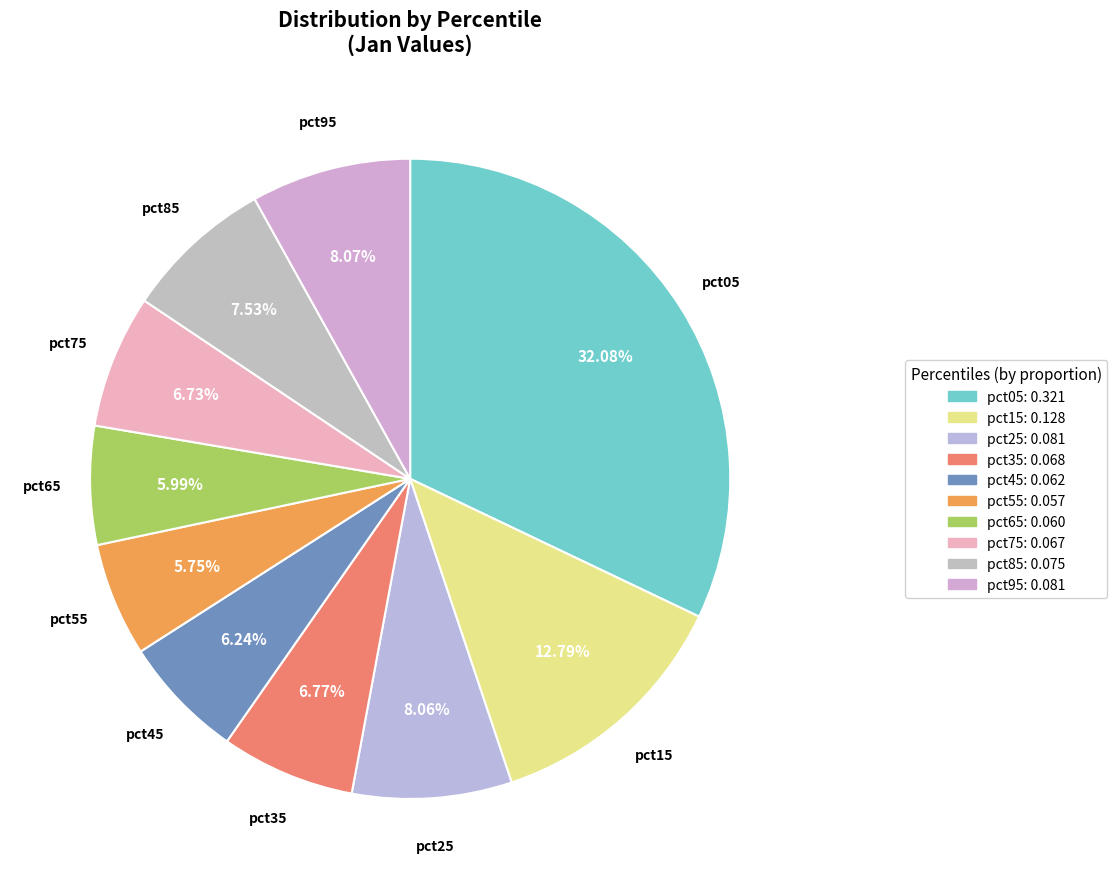

What percentage is the pct95 slice, to the nearest percent?

8%